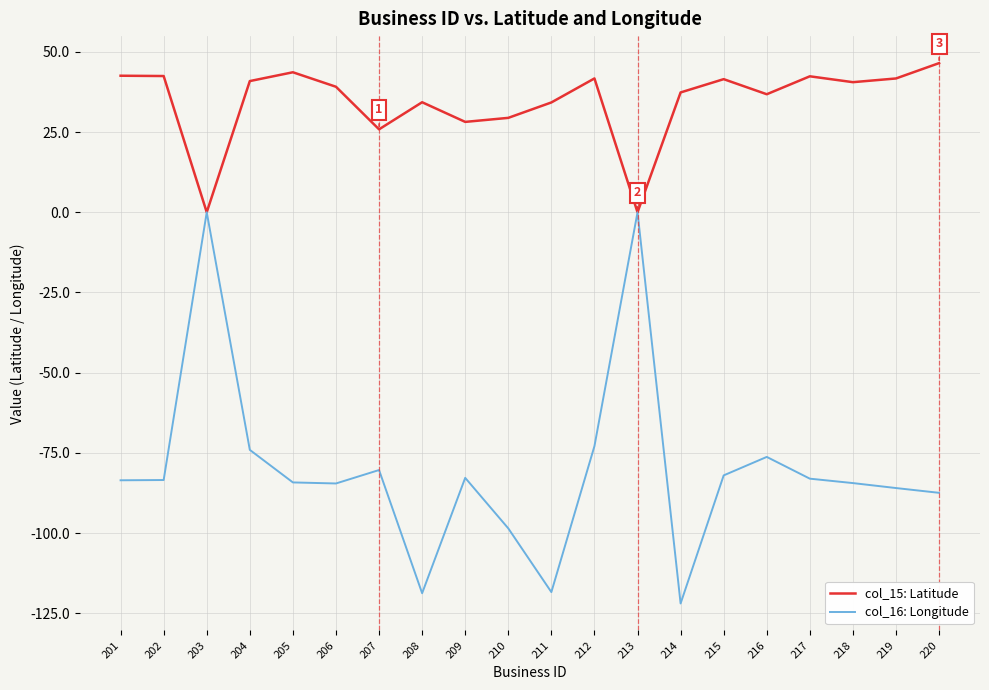

How many lines are shown in the chart?

2